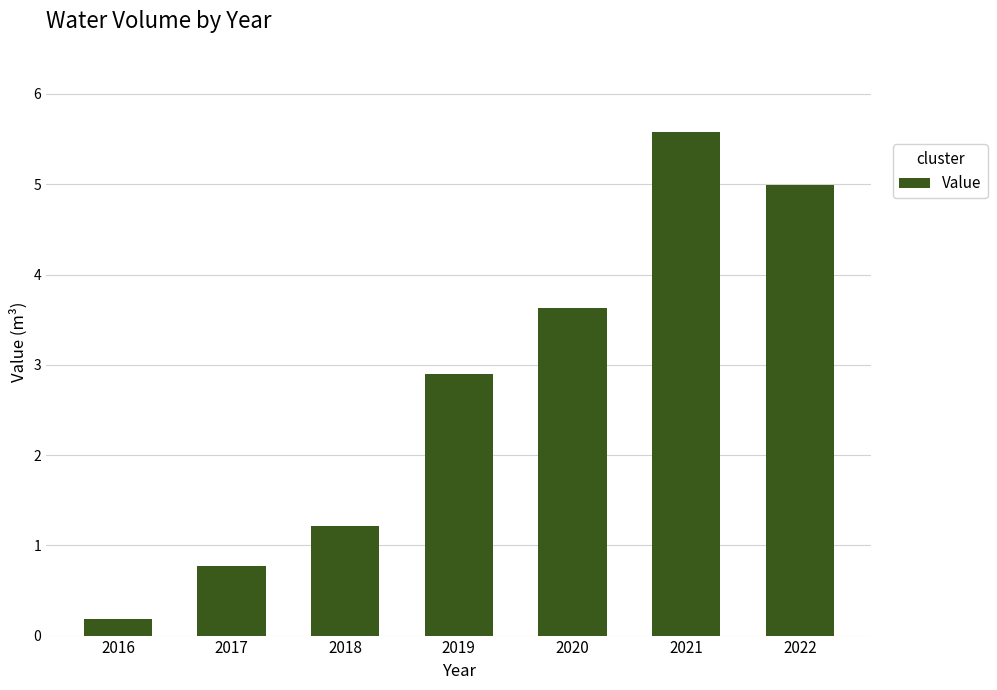

The chart shows a value of 1.6 at 2022. True or false?

False